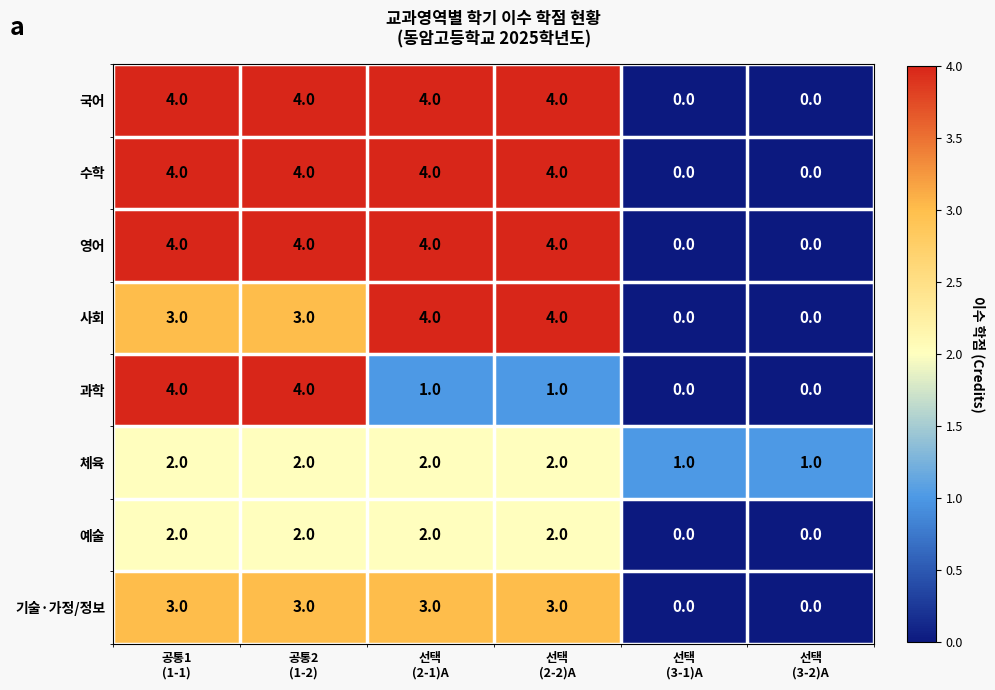

At how many categories does at least one series exceed 2?

4